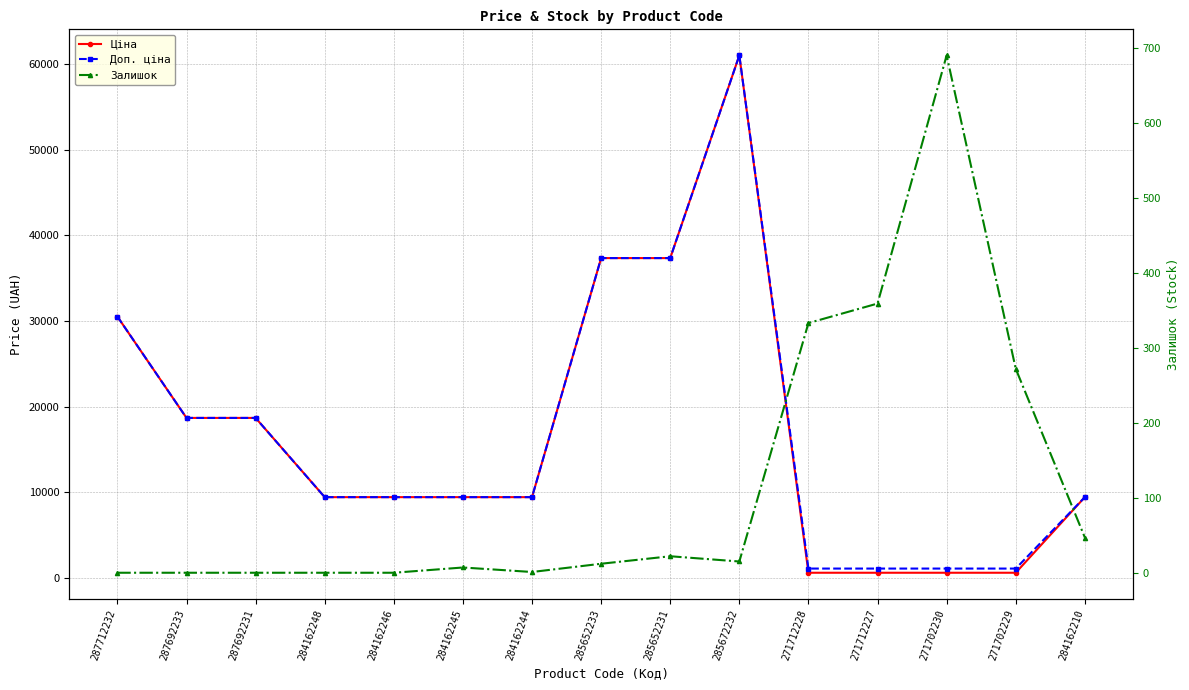

What are all the series names shown in the legend?

Ціна, Доп. ціна, Залишок